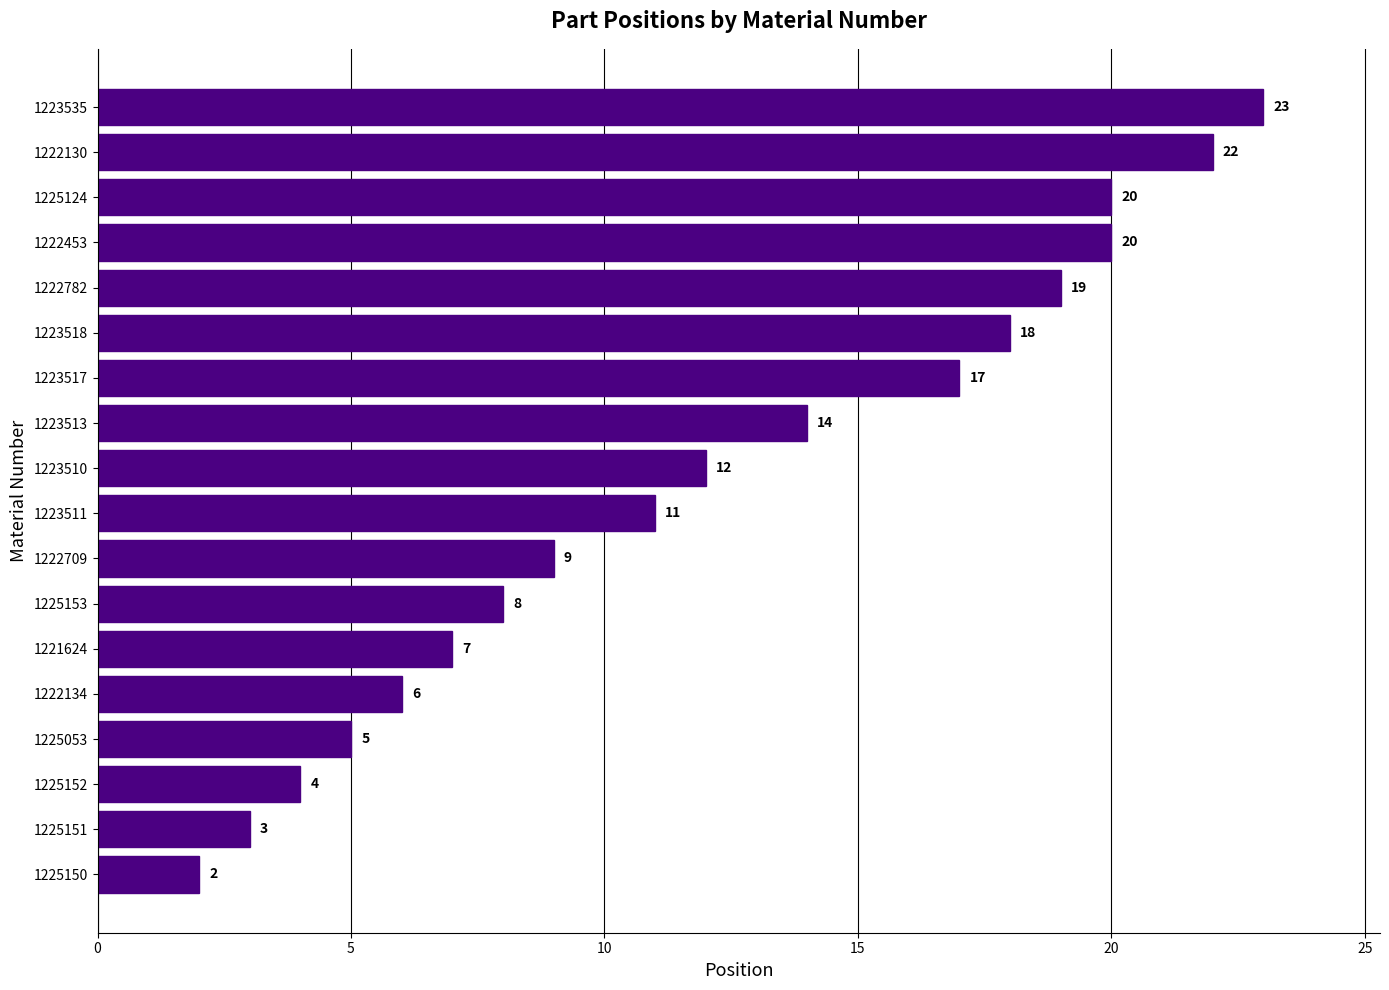

At which label is the value closest to 12?

1223510